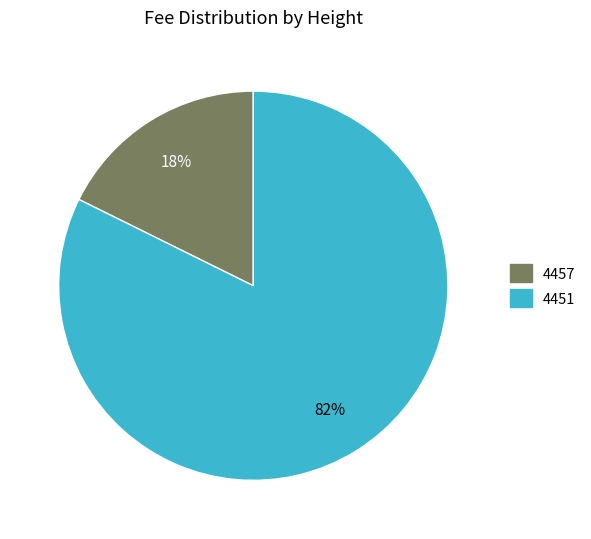

Rank the categories by value from lowest to highest.

4457, 4451